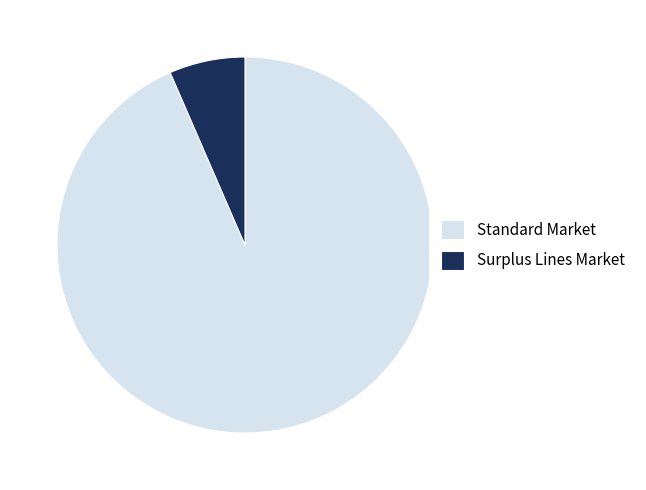

Is it true that Standard Market is 99% of the pie?

False